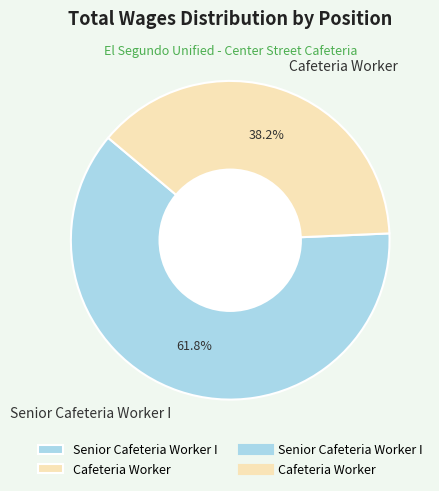

The Cafeteria Worker slice represents 38% of the pie. True or false?

True